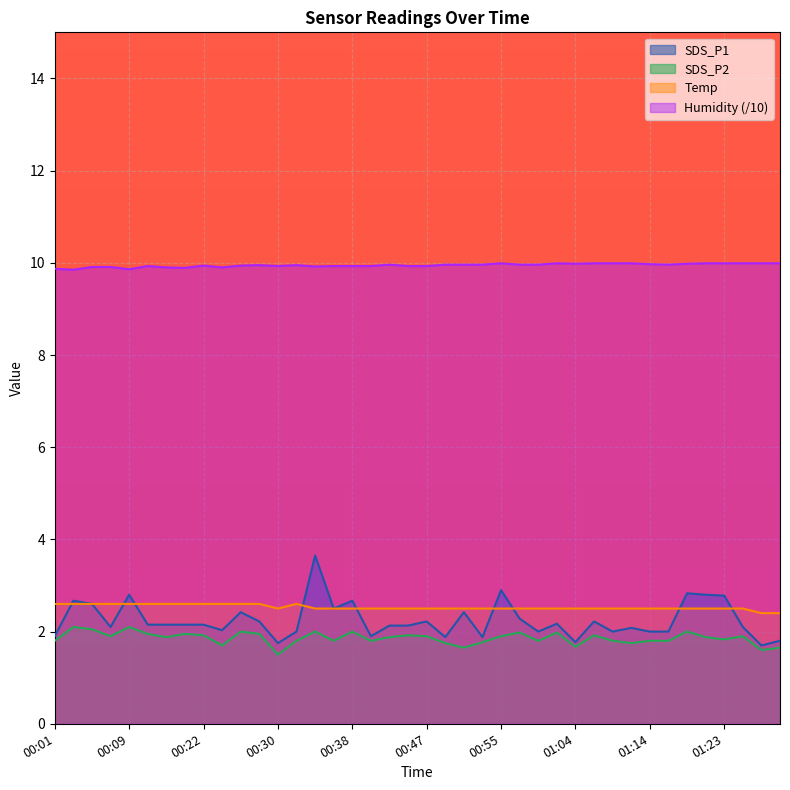

Which series has the widest spread of values?

SDS_P1